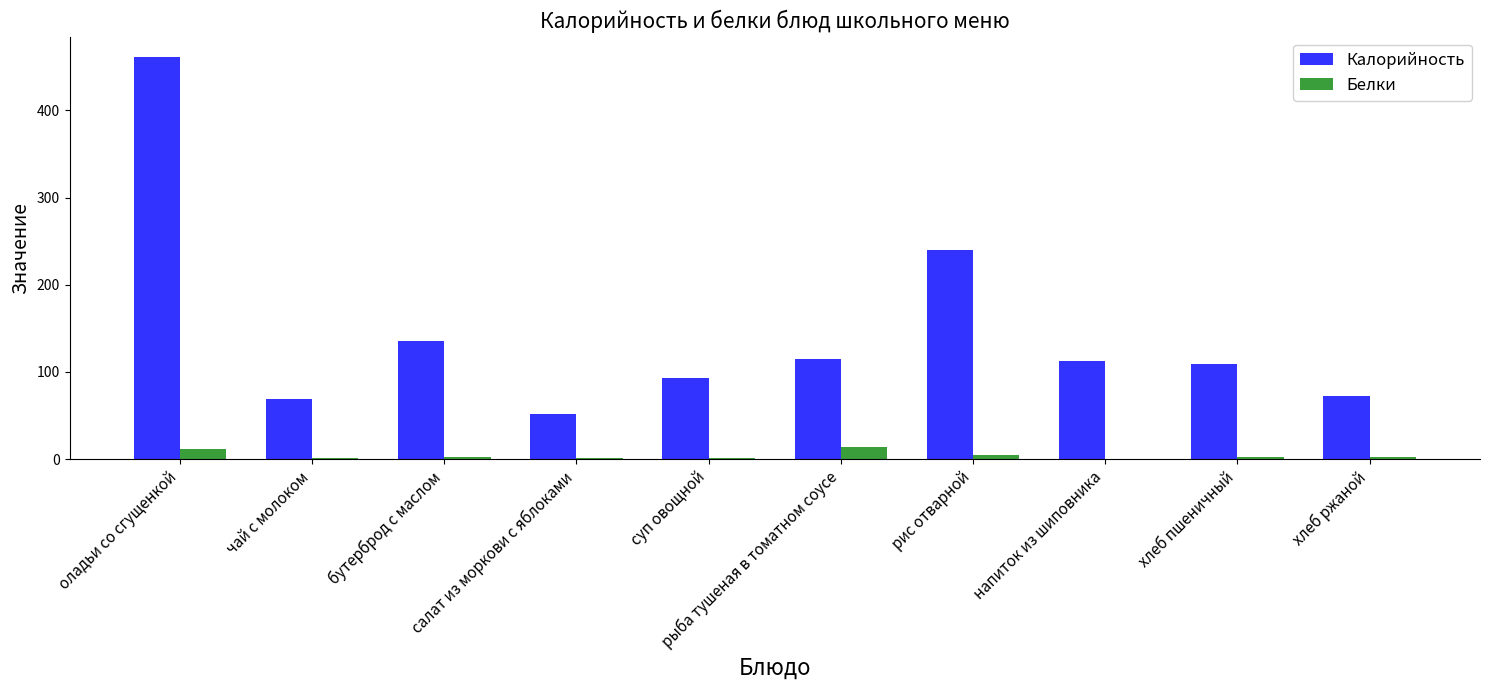

What is the approximate value of Белки at чай с молоком?

1.6